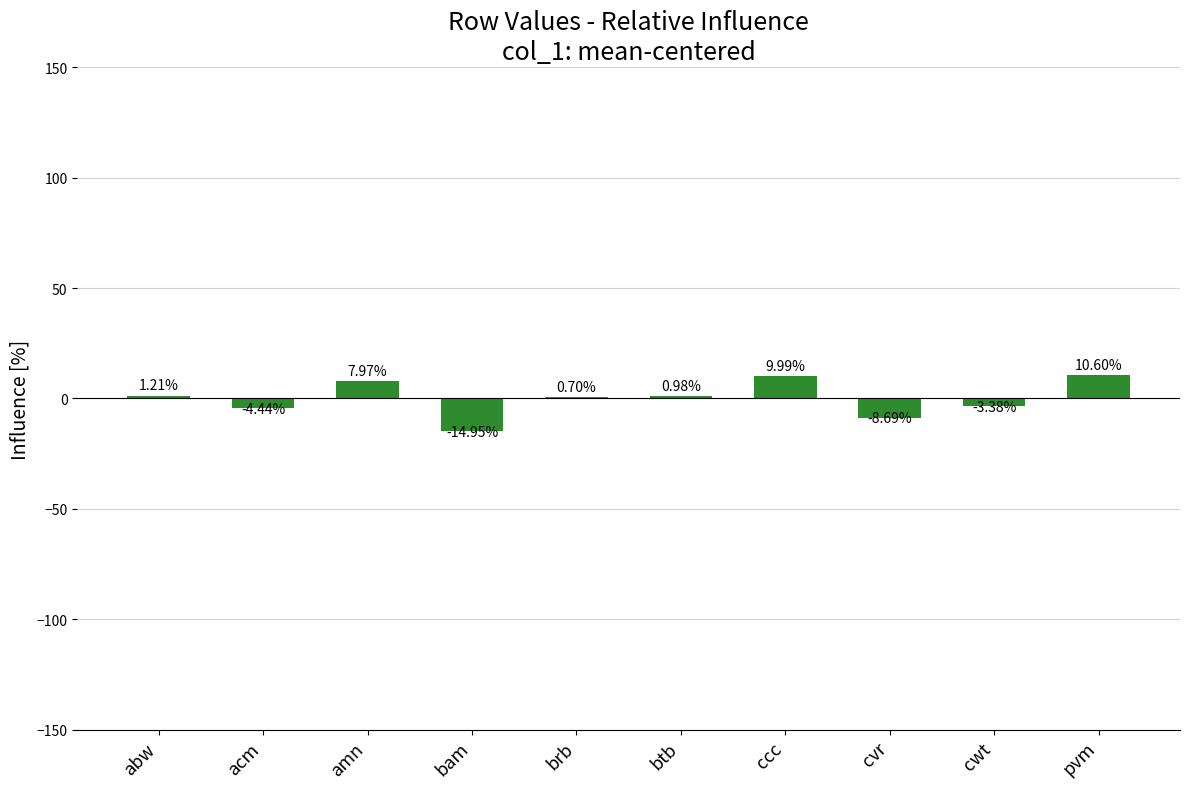

Are the bars horizontal?

No